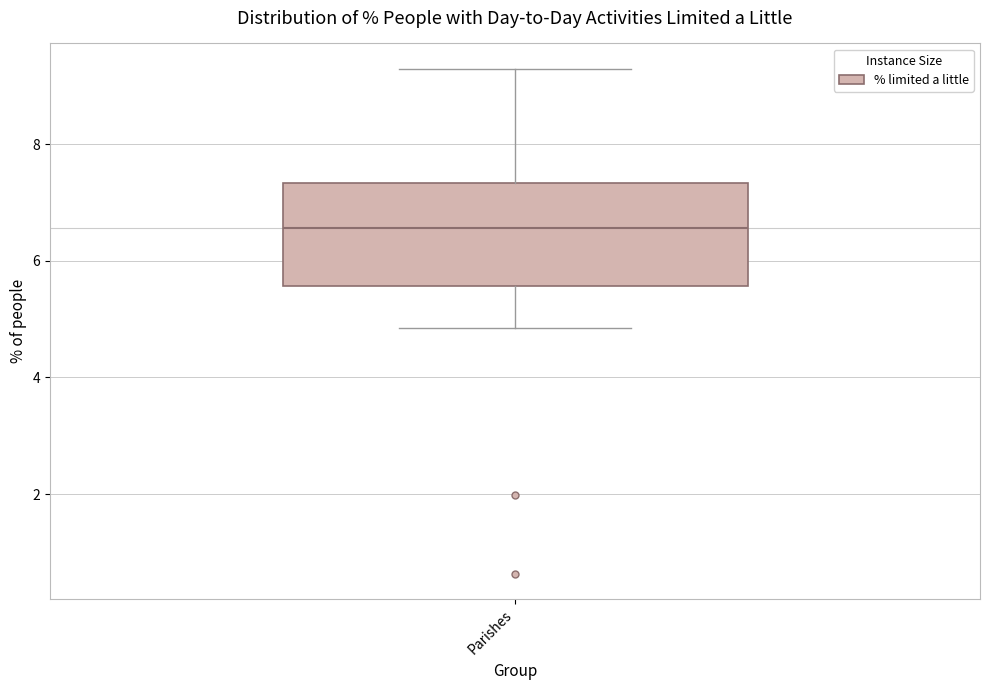

Where is the upper edge of the box for Parishes on the y-axis? The values are not printed on the chart, so give them approximately, as read against the axis.

7.4